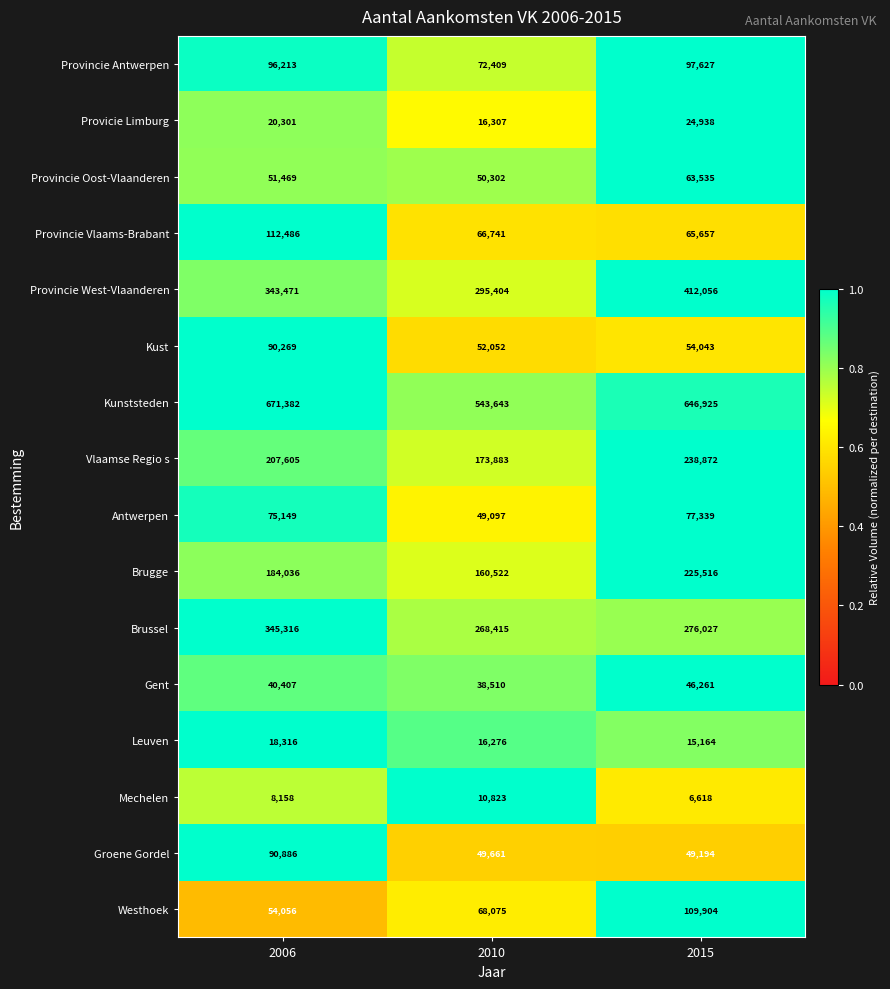

What is the minimum value shown in the chart?

6618